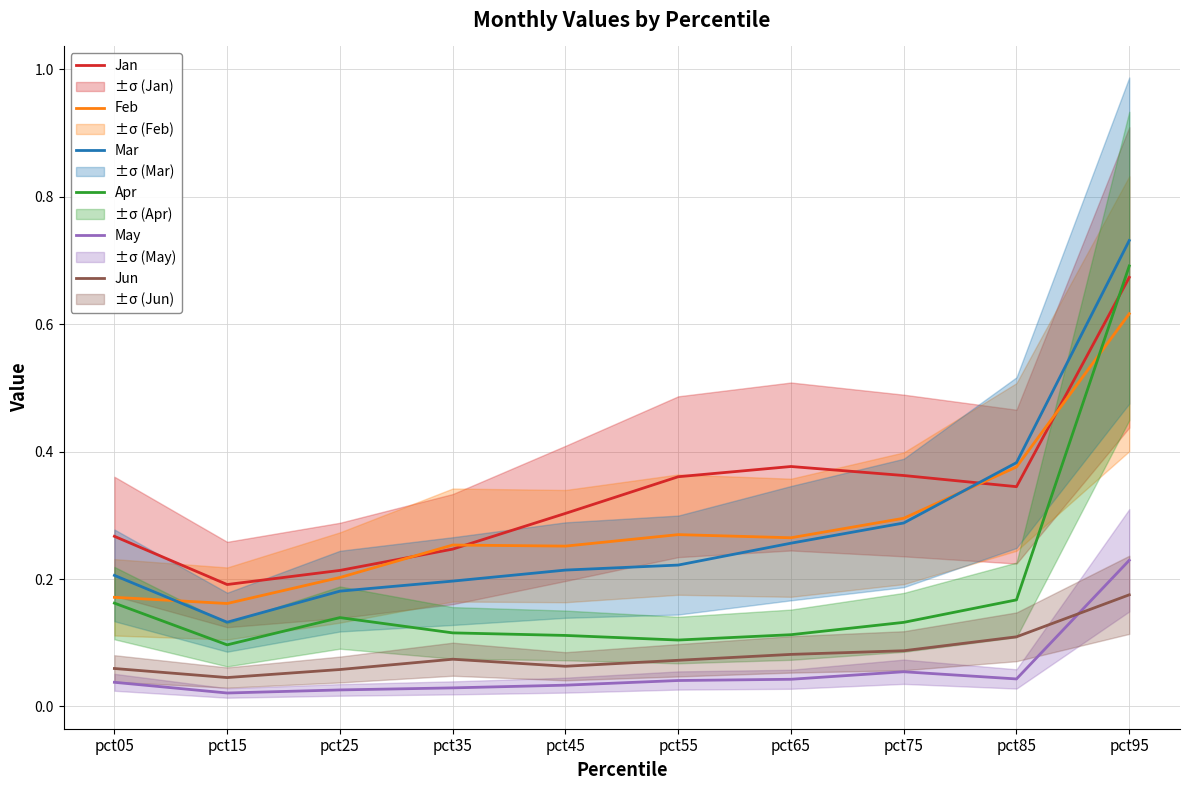

Which category has the highest value in the Mar series?

pct95